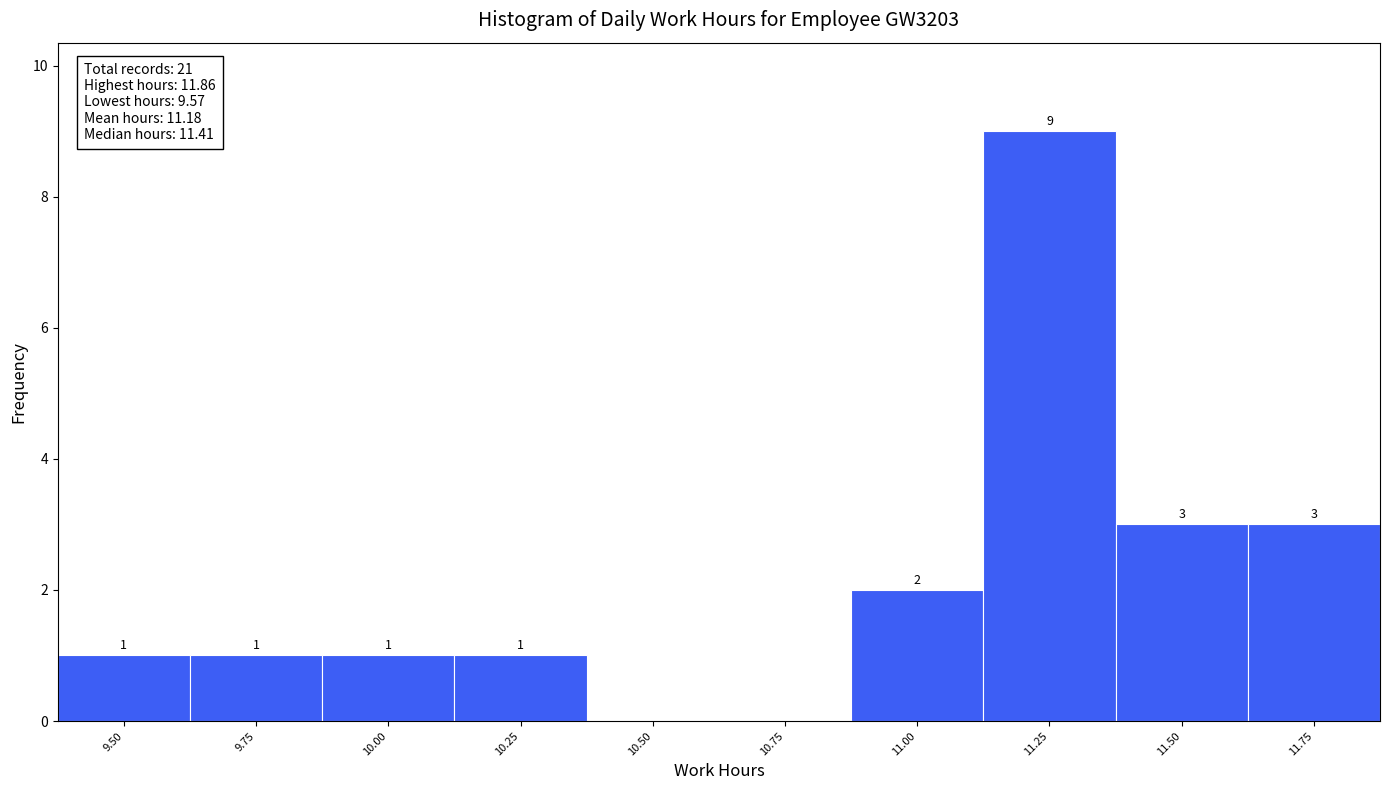

Reading right to left, what are all the values shown in this chart?

11.75=3	11.50=3	11.25=9	11.00=2	10.75=0	10.50=0	10.25=1	10.00=1	9.75=1	9.50=1